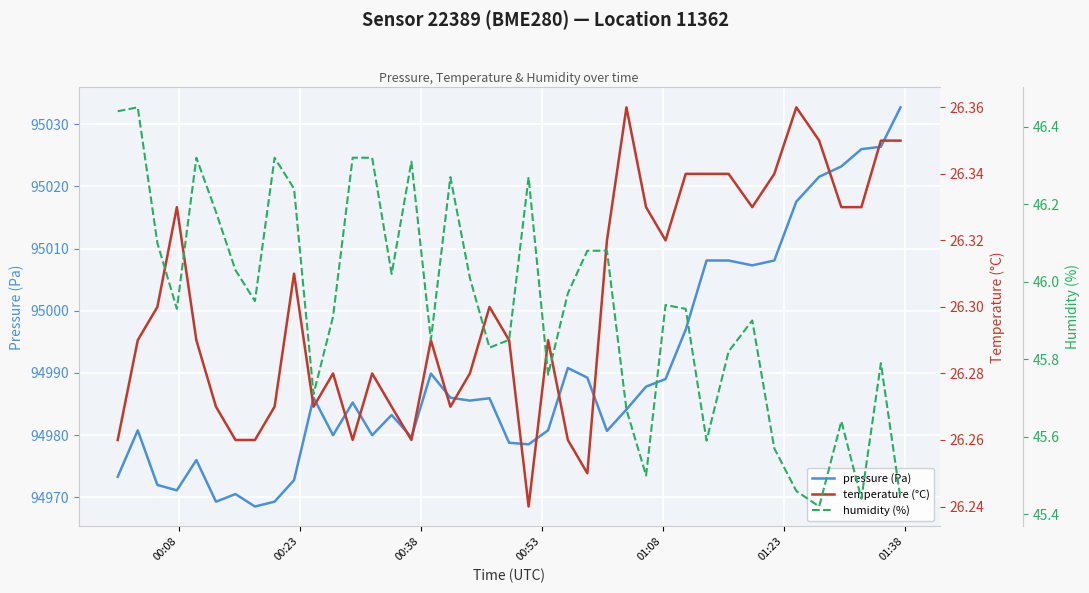

True or false: humidity (%) and temperature (°C) cross at least once.

False